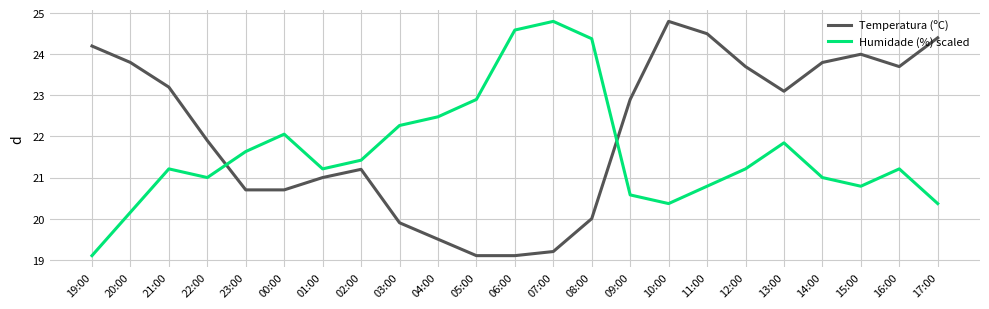

Which series ends up on top after the final intersection of Temperatura (ºC) and Humidade (%) scaled?

Temperatura (ºC)